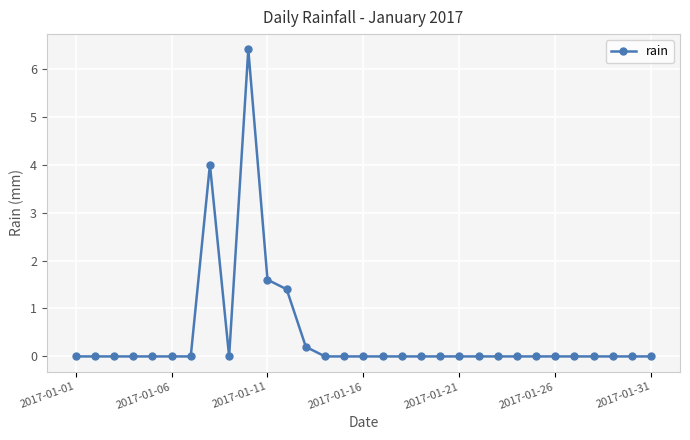

What is the difference between the second highest and second lowest values?

4.0